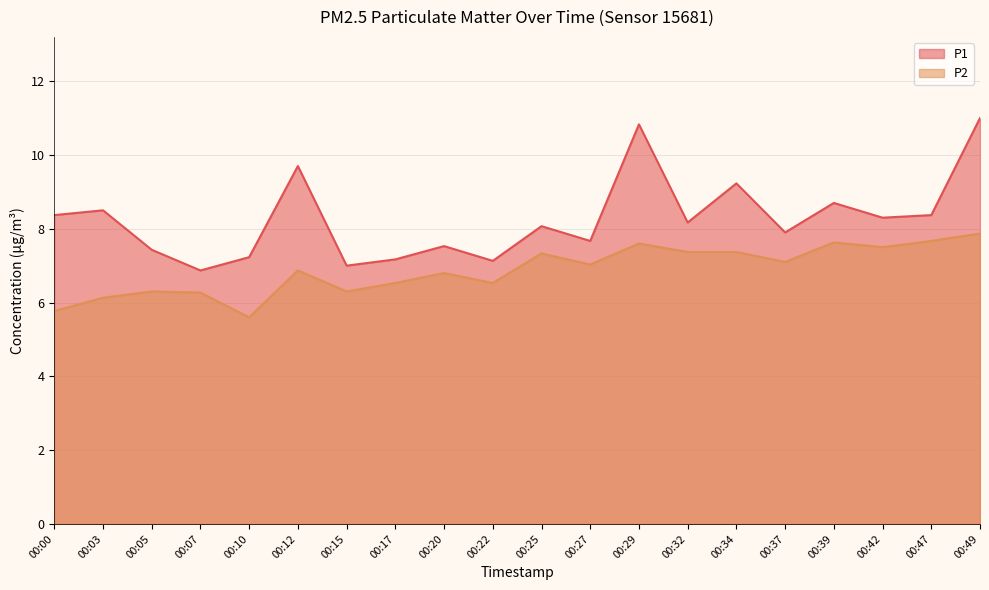

What is the average value of the P2 series?

6.9